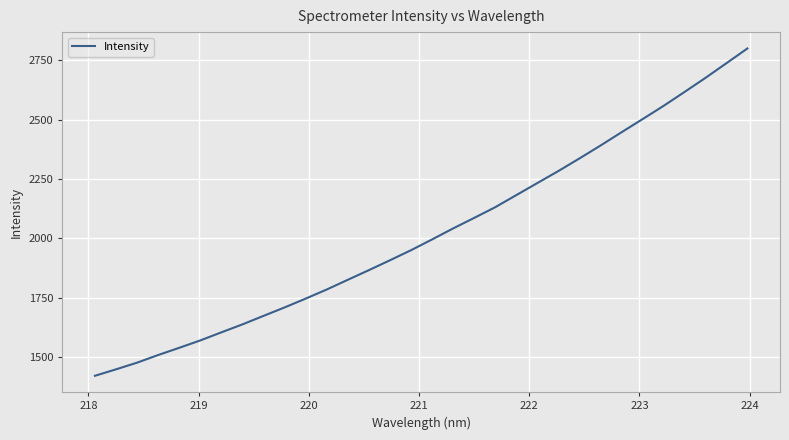

What is the difference between the maximum and minimum values?

1378.7